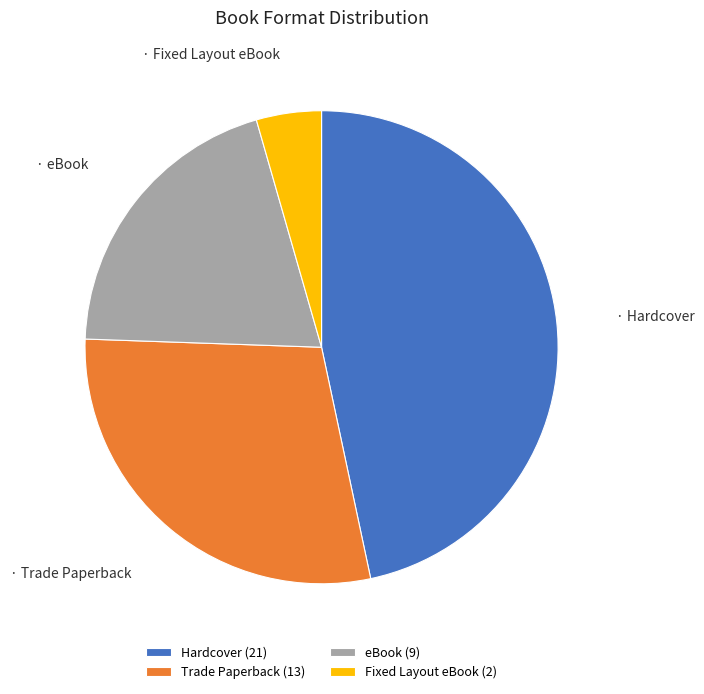

The eBook (9) slice represents 20% of the pie. True or false?

True